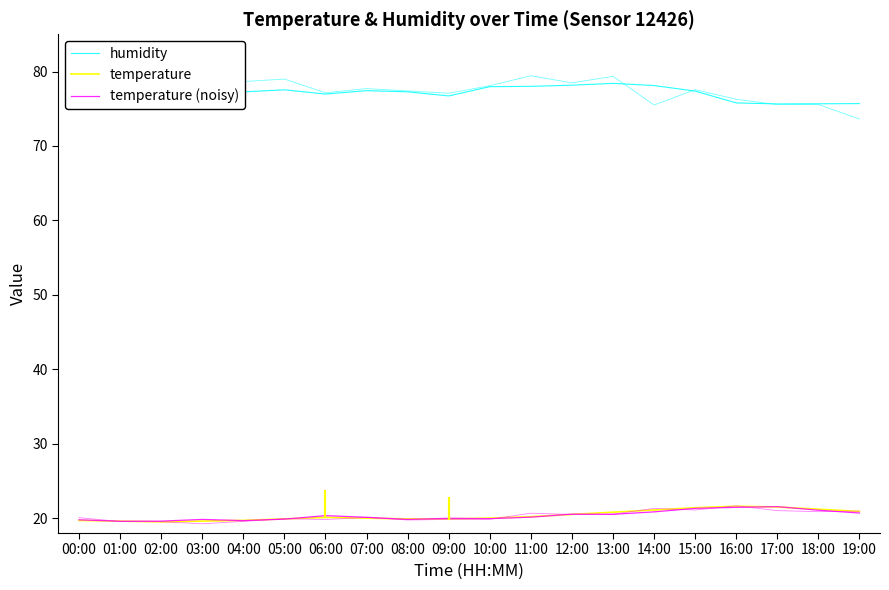

What is the label of the 7th point from the left?

06:00